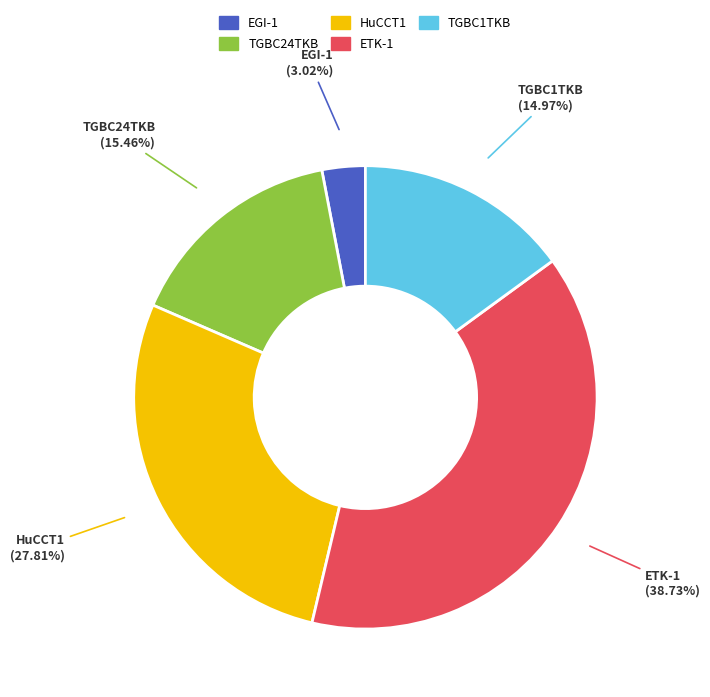

To the nearest percent, what is the difference between the largest and smallest slice percentages?

36%